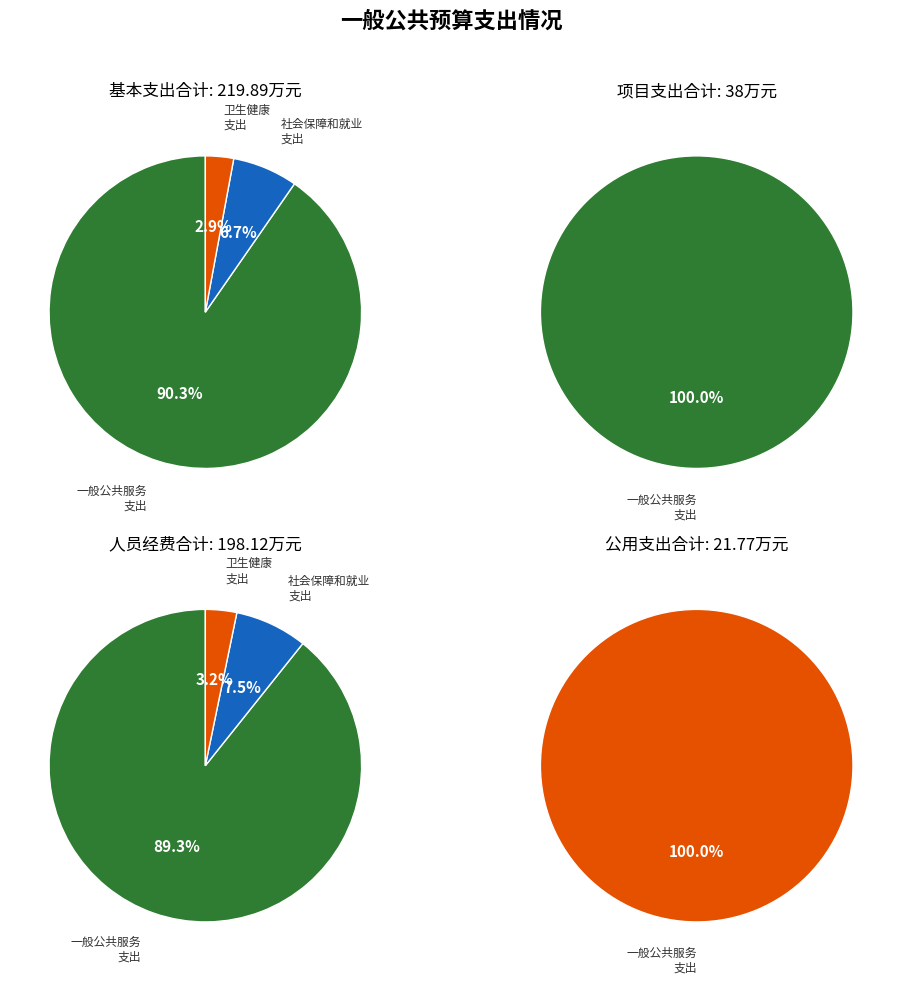

How many segments does this pie chart have?

3